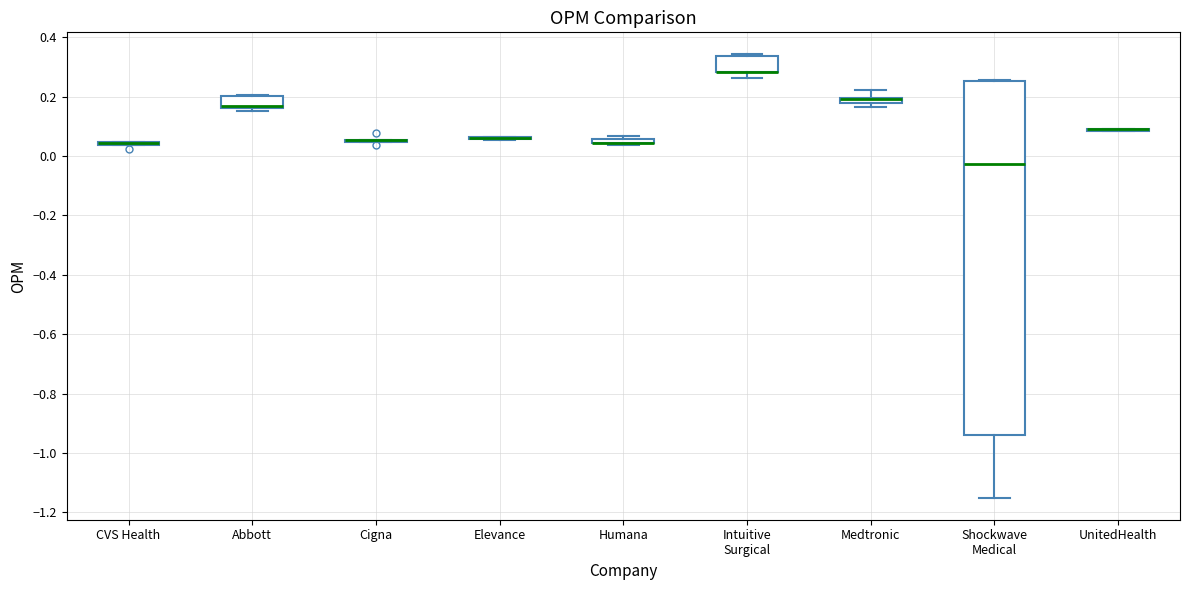

Comparing the boxes themselves (not the whiskers), which one is the tallest?

Shockwave Medical